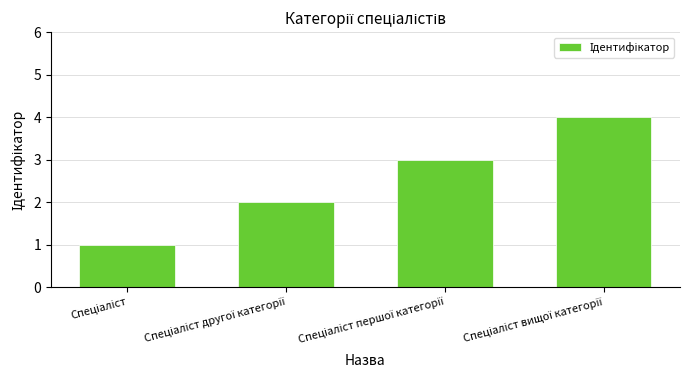

What is the maximum value shown in the chart?

4